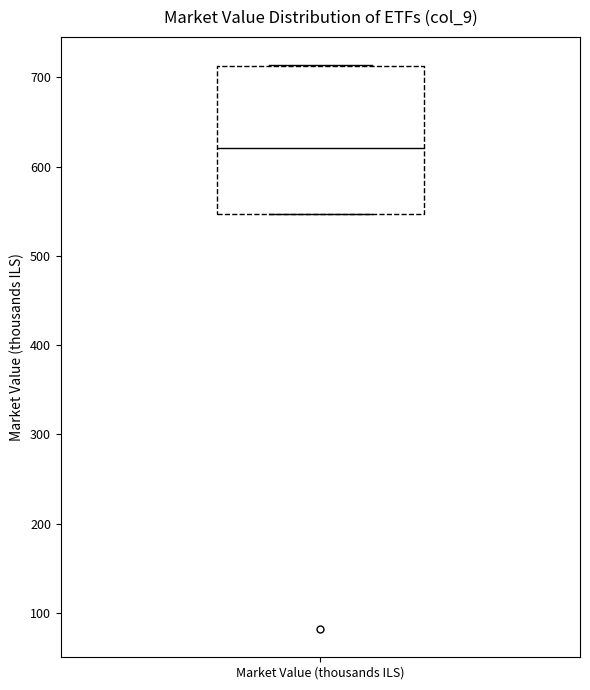

Transcribe this box plot: give where the median line is, the range the box spans, and where the two whiskers end, as read against the y-axis. The values are not printed on the chart, so give them approximately, as read against the axis.

median 620, box 550 to 710, whiskers 550 to 710